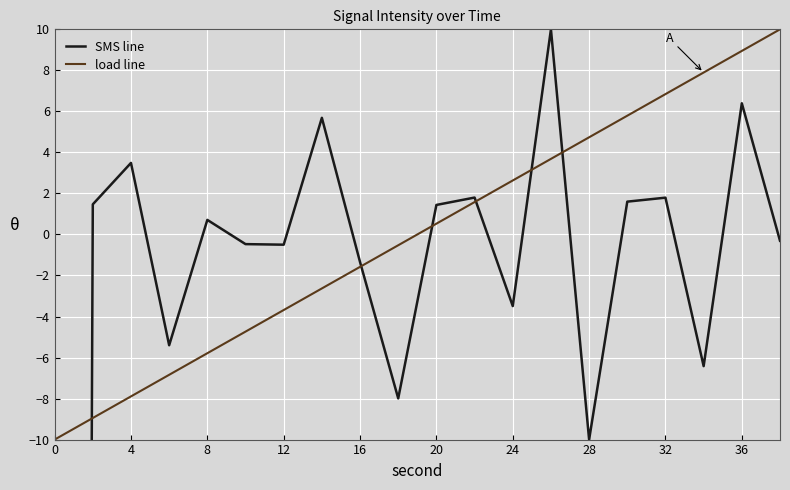

The value of load line at 4 is -11.8. True or false?

False